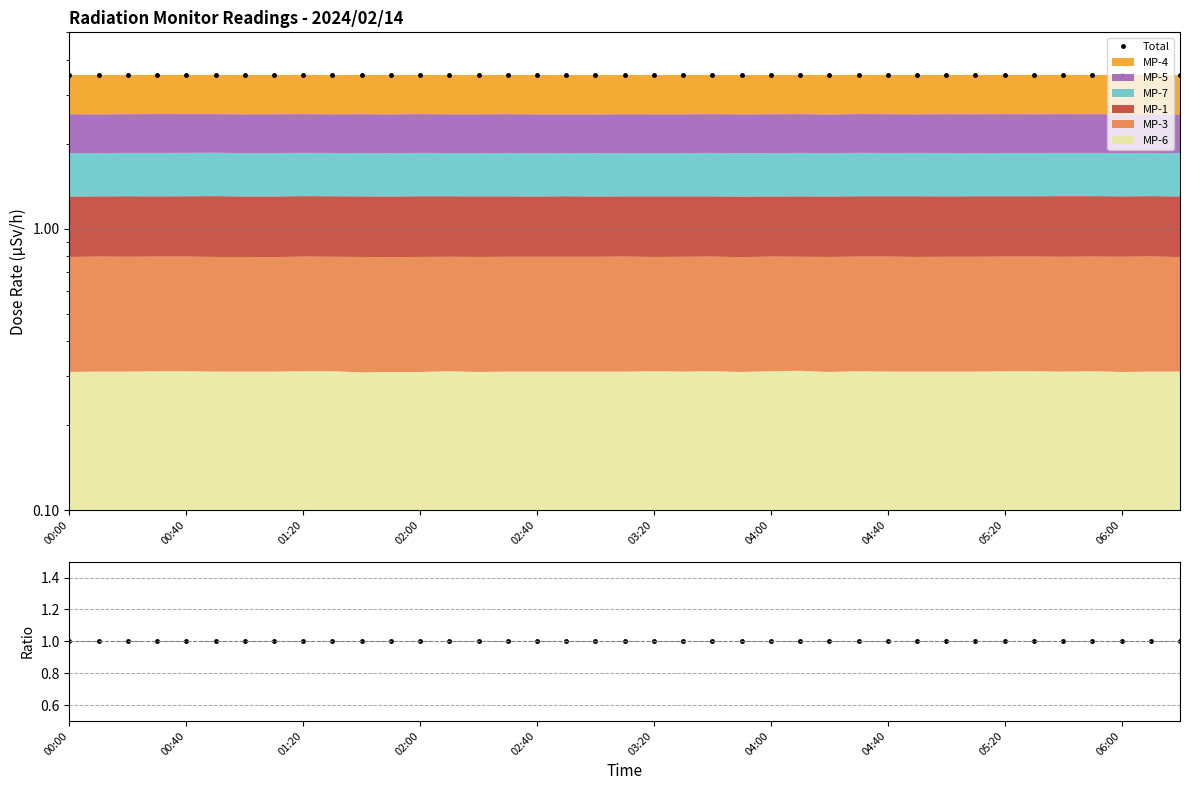

How many data points does each series have?

39